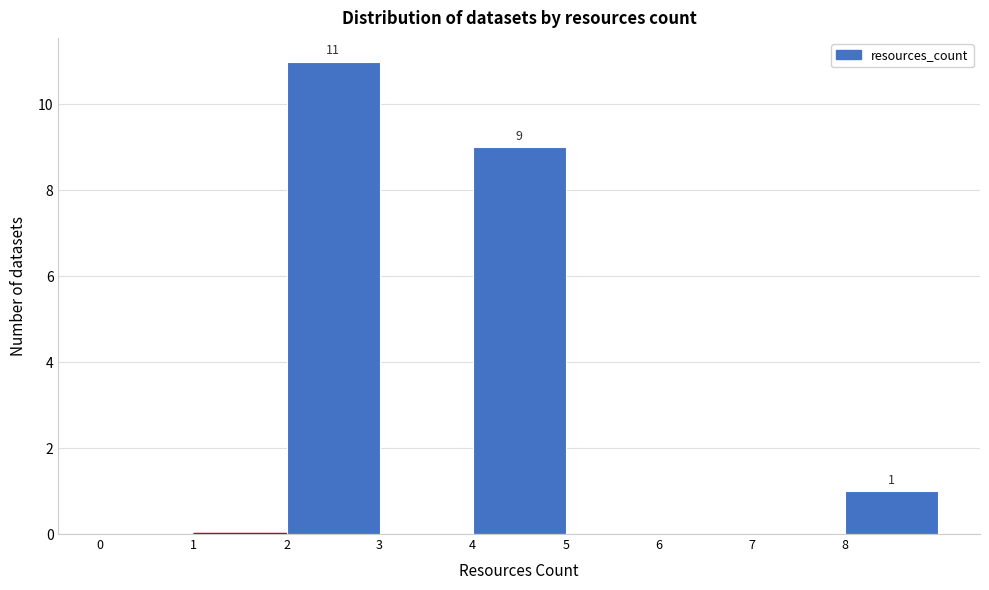

Which range on the x-axis has the tallest bar?

2 to 3